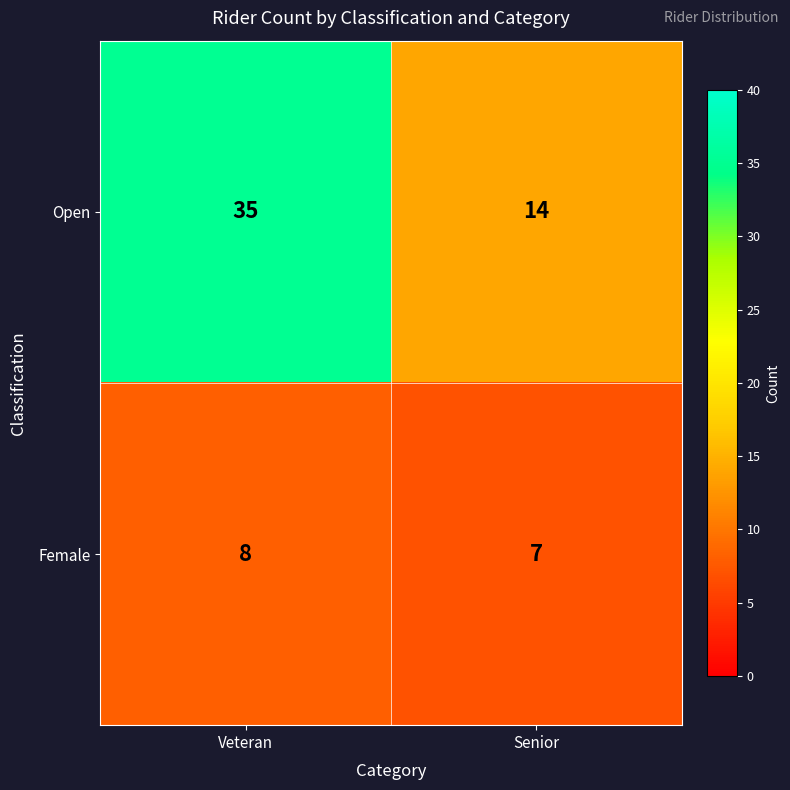

True or false: Open has a value of 51 at Veteran.

False